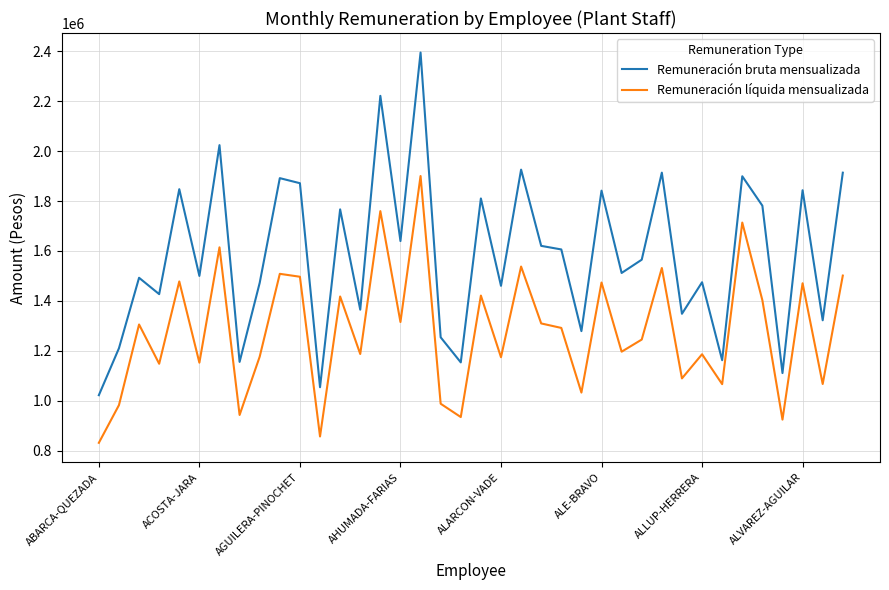

What are all the series names shown in the legend?

Remuneración bruta mensualizada, Remuneración líquida mensualizada